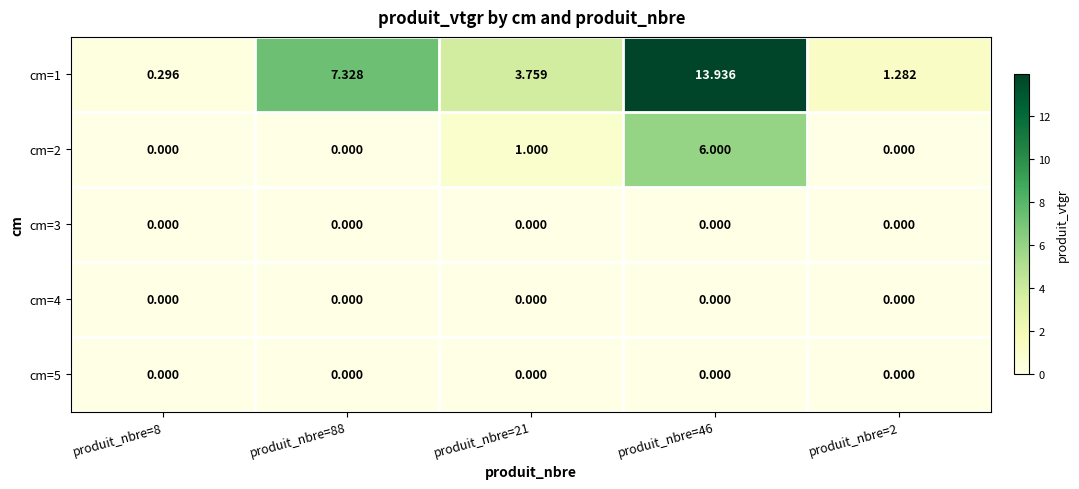

Is the value of cm=2 at produit_nbre=21 greater than the value of cm=4 at produit_nbre=88?

Yes